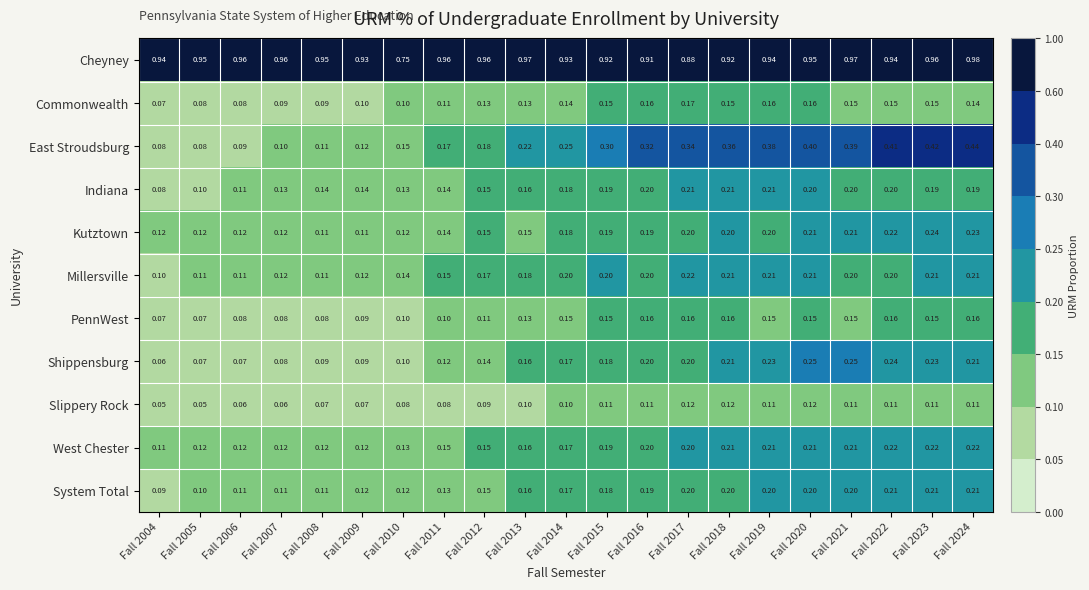

Which series changed the most between Fall 2018 and Fall 2024?

East Stroudsburg